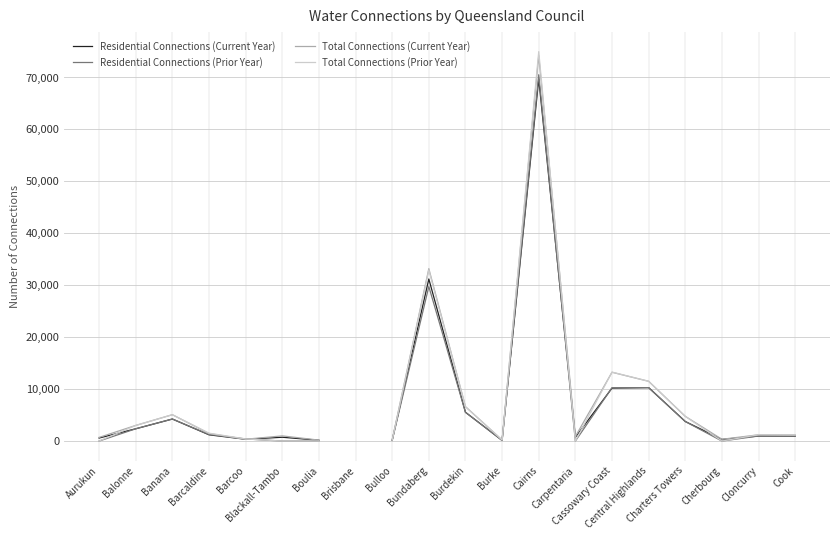

The value of Residential Connections (Current Year) at Cherbourg is 166.5. True or false?

False